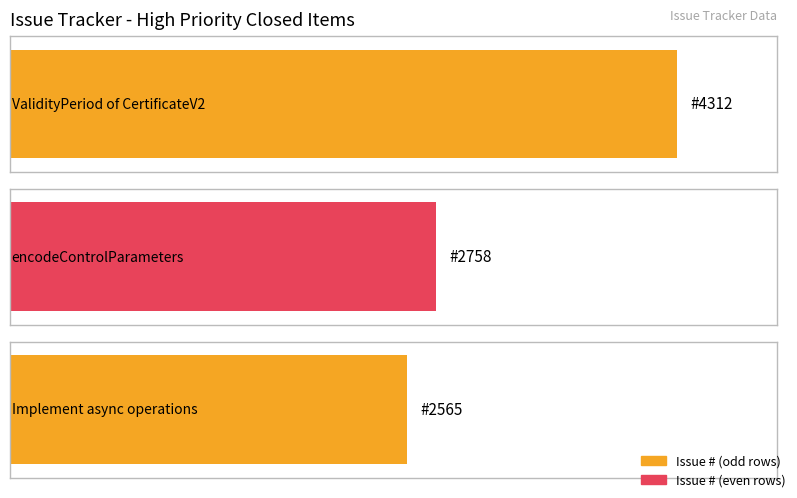

What is the label of the 2nd bar from the left?

encodeControlParameters